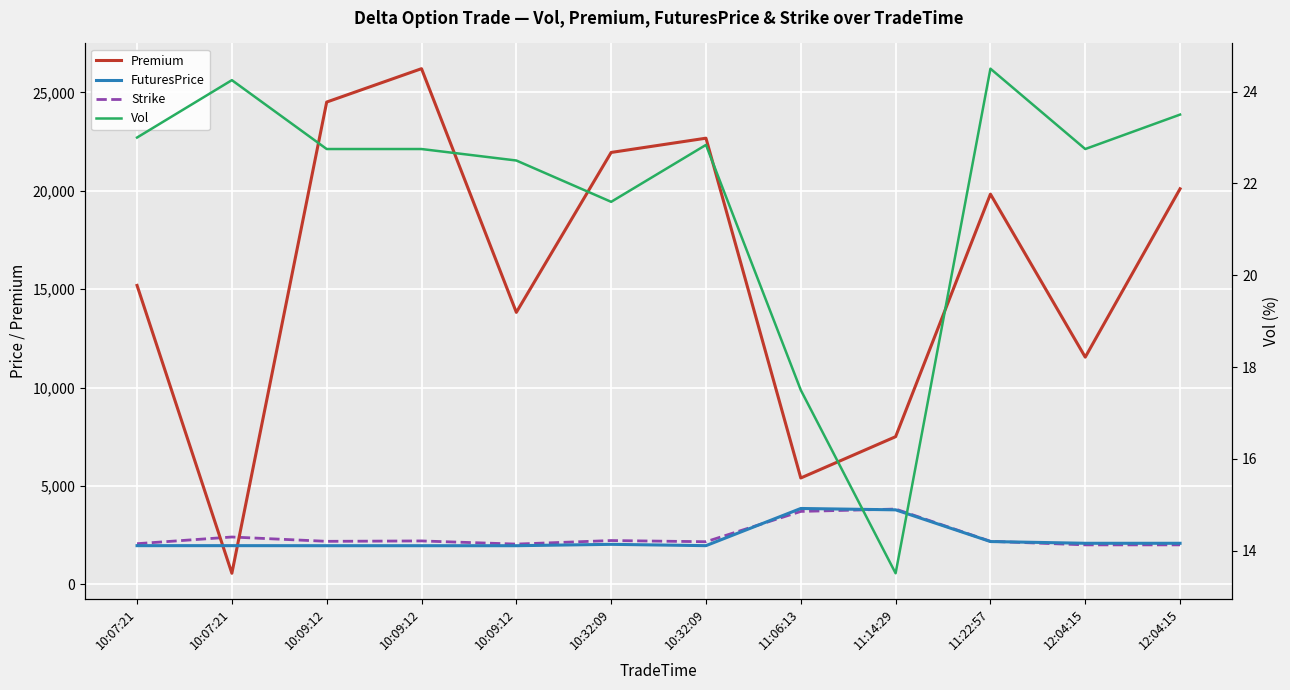

Which series has the largest total across all categories?

Premium